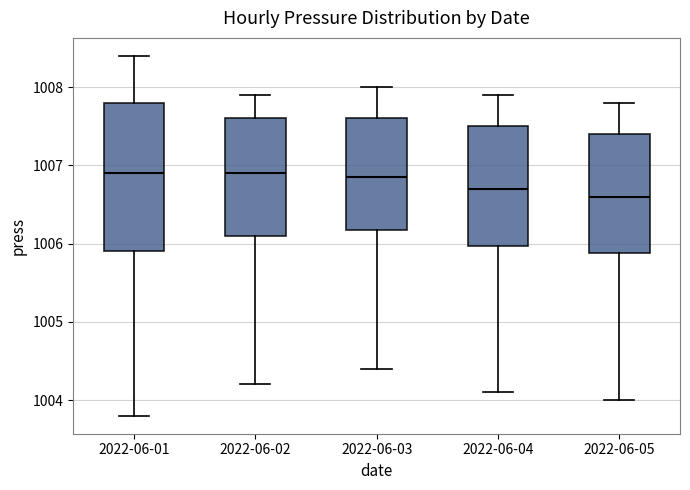

Reading left to right, transcribe this box plot: for each box, give where its median line is, the range the box spans, and where its two whiskers end, as read against the y-axis. The values are not printed on the chart, so give them approximately, as read against the axis.

2022-06-01: median 1006.9, box 1005.9 to 1007.8, whiskers 1003.8 to 1008.4
2022-06-02: median 1006.9, box 1006.1 to 1007.6, whiskers 1004.2 to 1007.9
2022-06-03: median 1006.9, box 1006.2 to 1007.6, whiskers 1004.4 to 1008.0
2022-06-04: median 1006.7, box 1006.0 to 1007.5, whiskers 1004.1 to 1007.9
2022-06-05: median 1006.6, box 1005.9 to 1007.4, whiskers 1004.0 to 1007.8